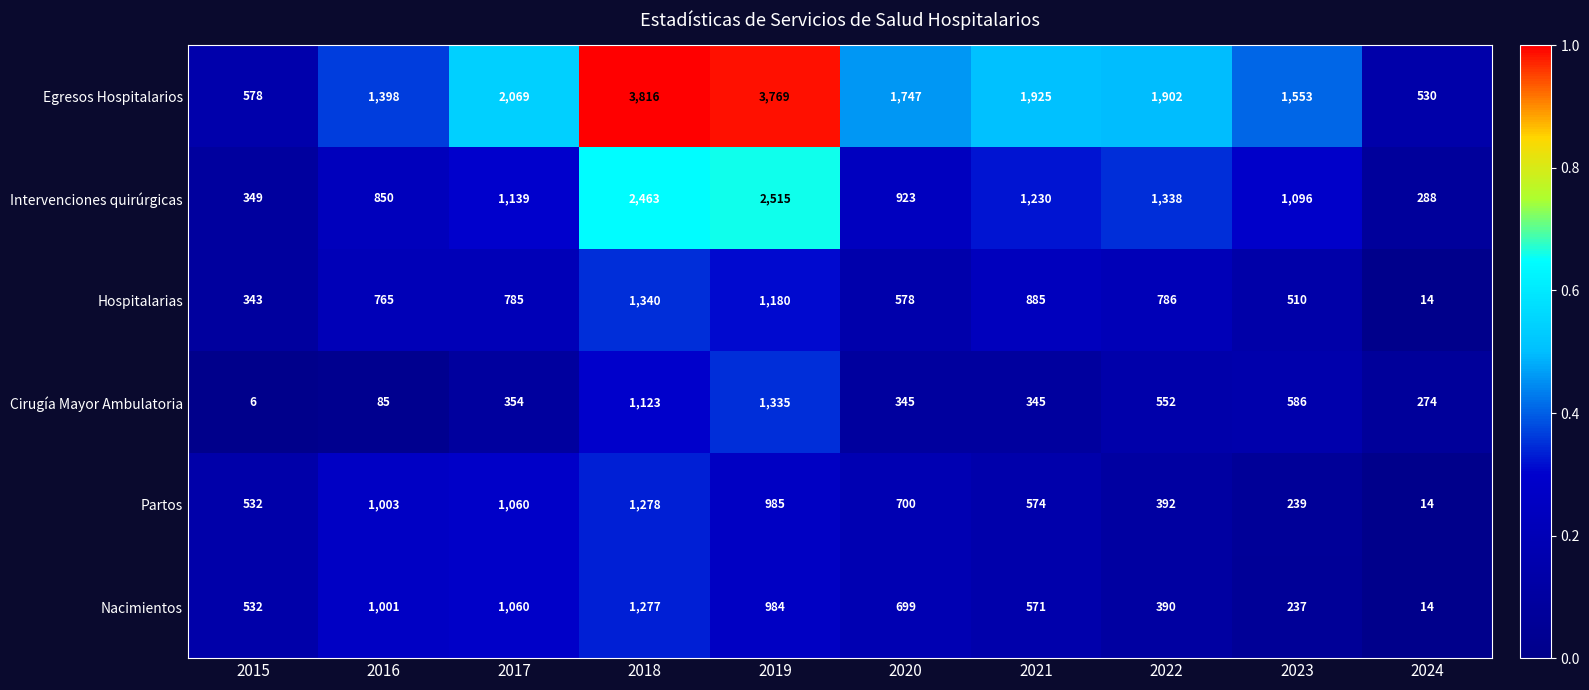

Is it true that Partos equals 1003 at 2016?

True